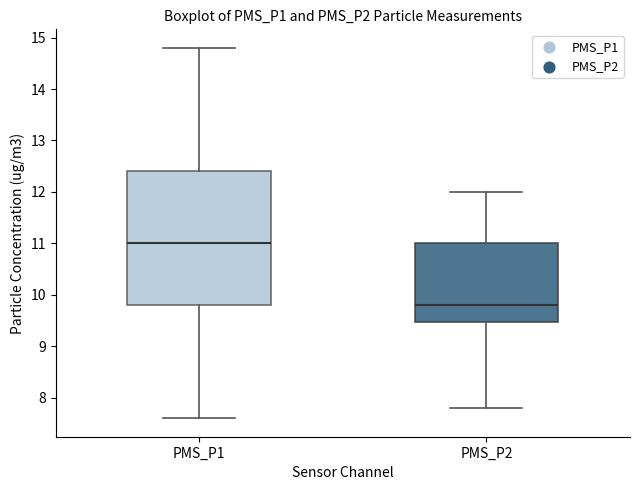

Which box's median line is the lowest?

PMS_P2